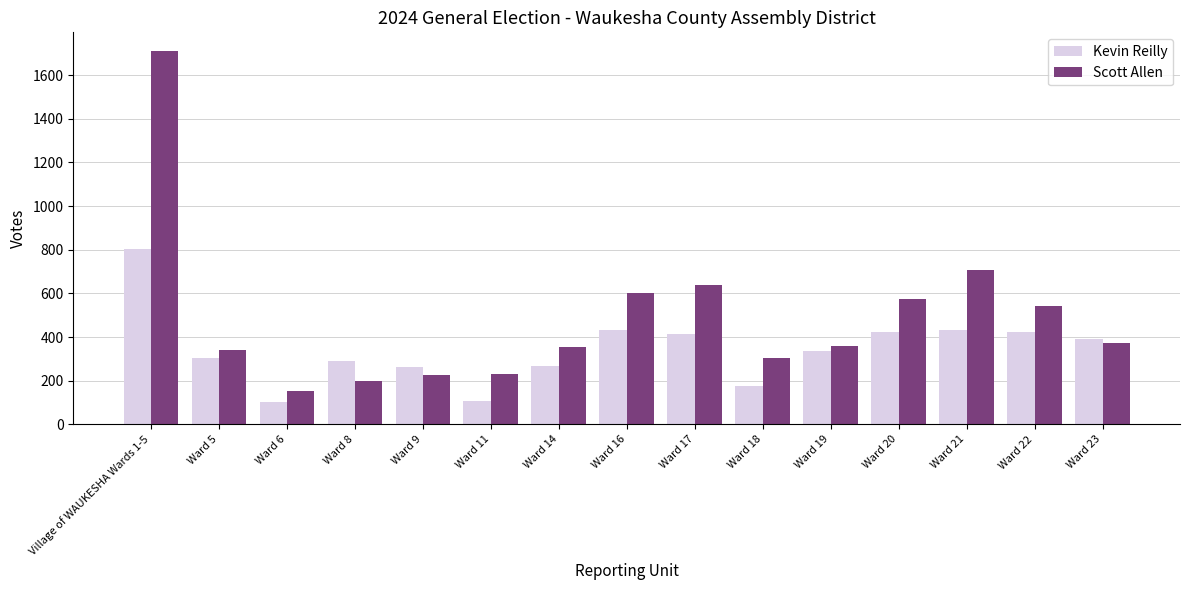

What is the total value across all series at Ward 6?

256